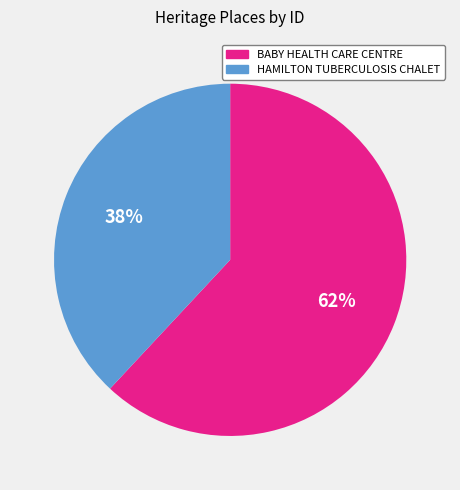

Is there a majority slice in this chart?

Yes